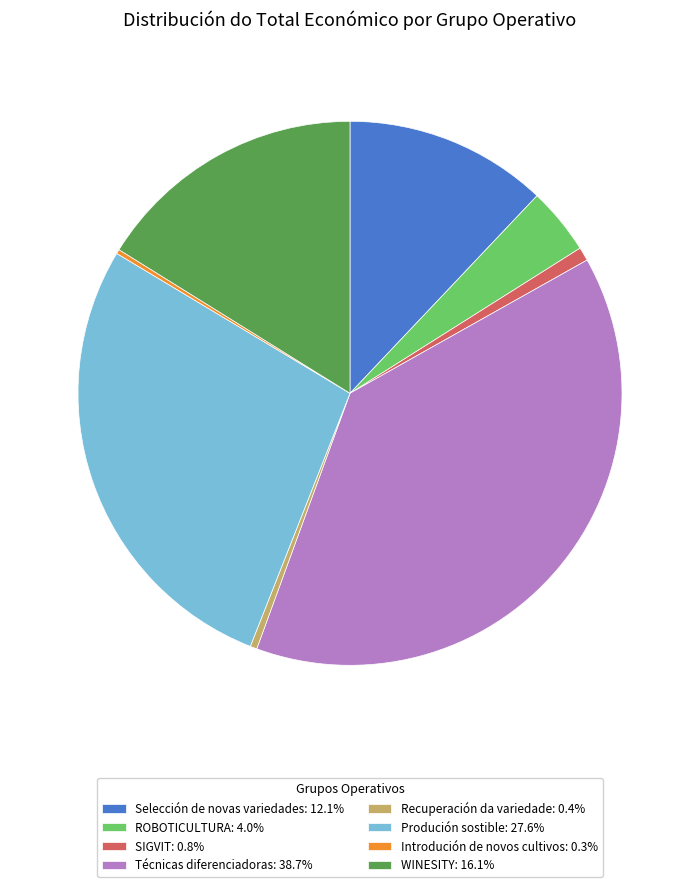

Combined, do ROBOTICULTURA and Produción sostible account for over 50%?

No